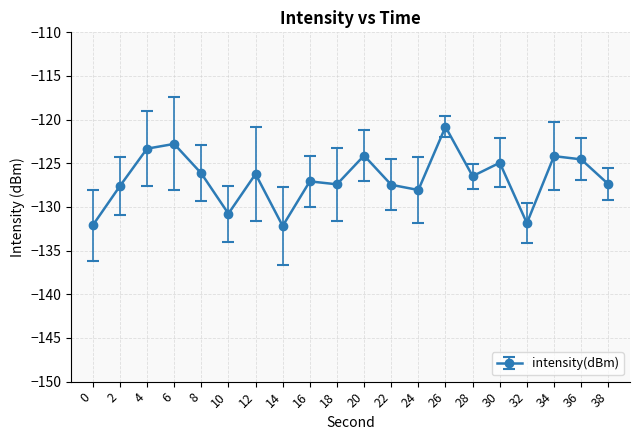

How many distinct data groups are displayed?

1